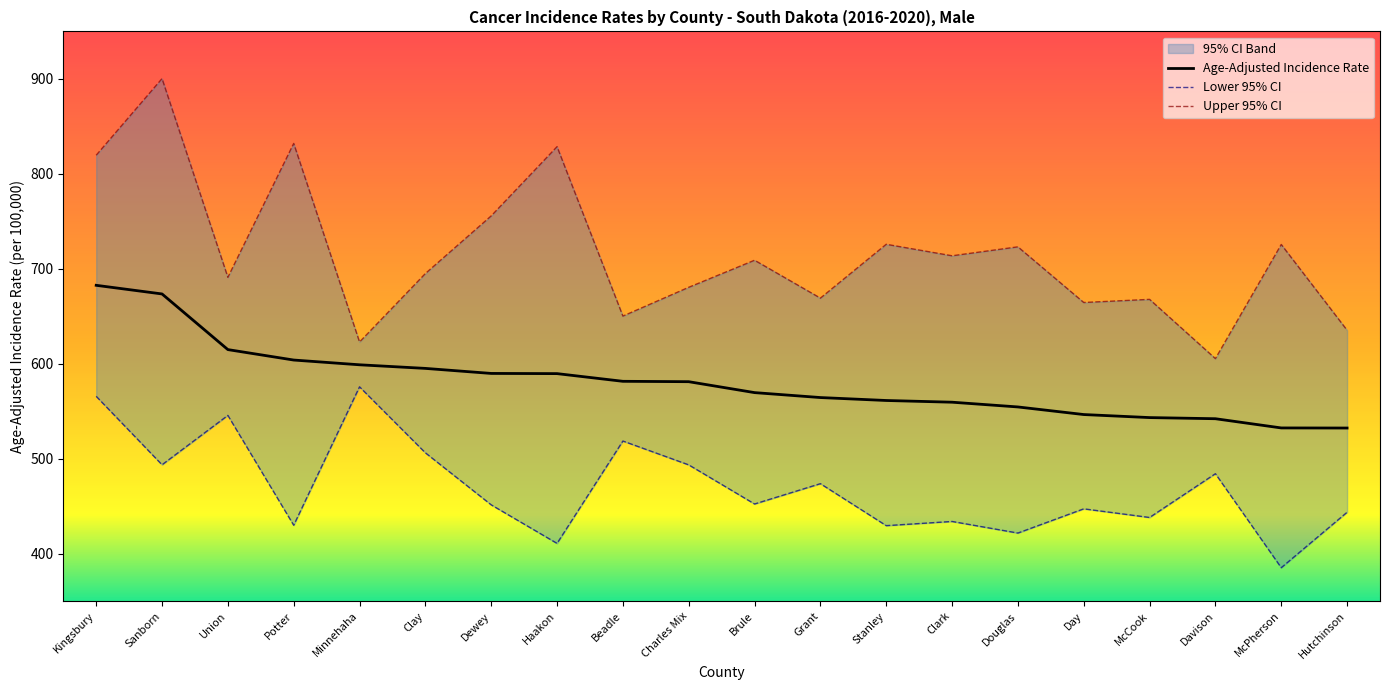

At which label does Upper 95% CI first exceed 709?

Kingsbury